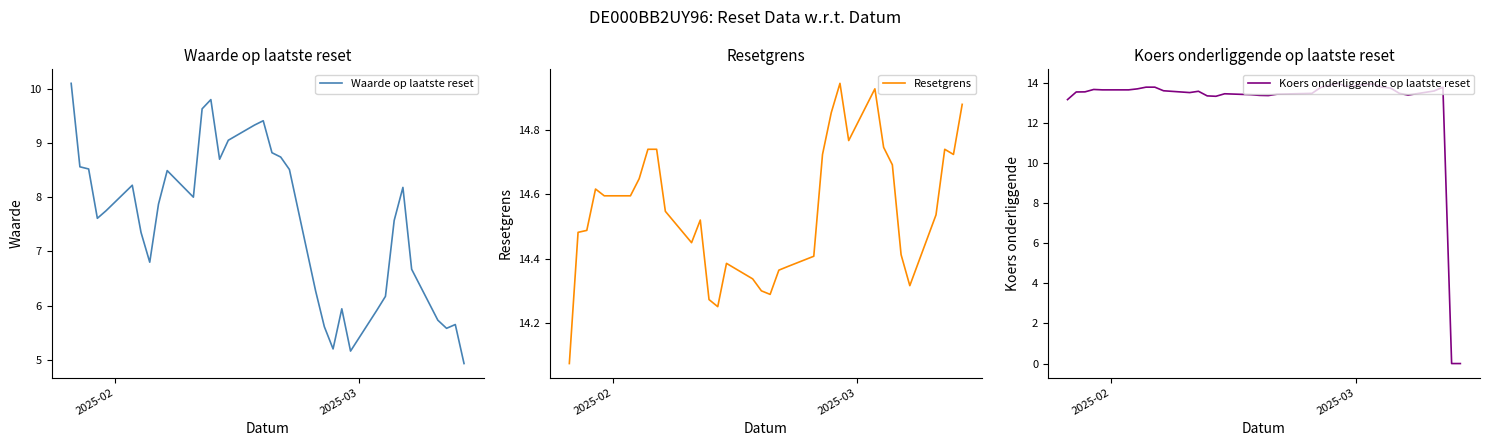

What is the highest value of the Waarde op laatste reset series?

10.1